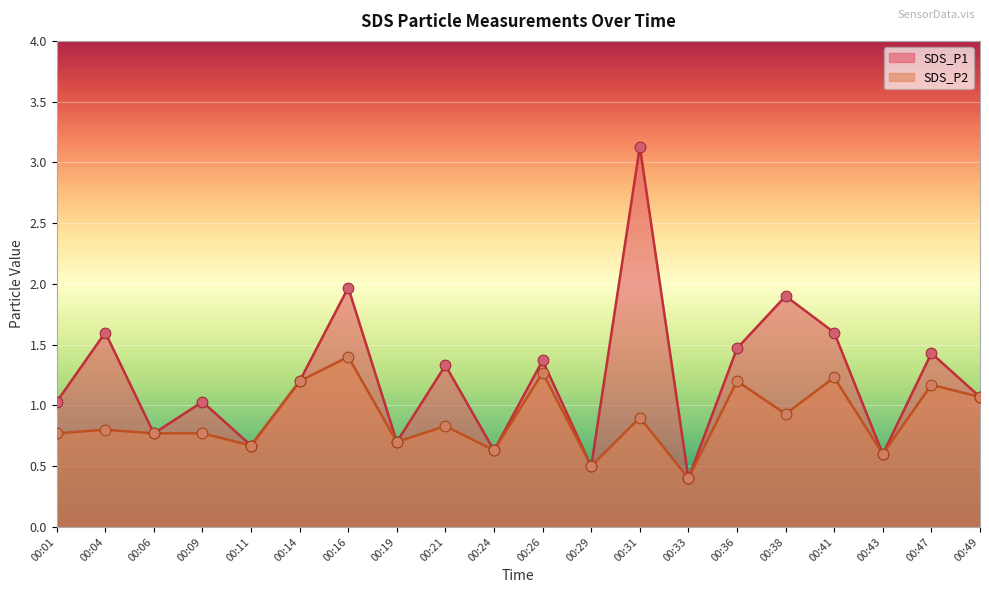

At how many categories does at least one series exceed 3?

1